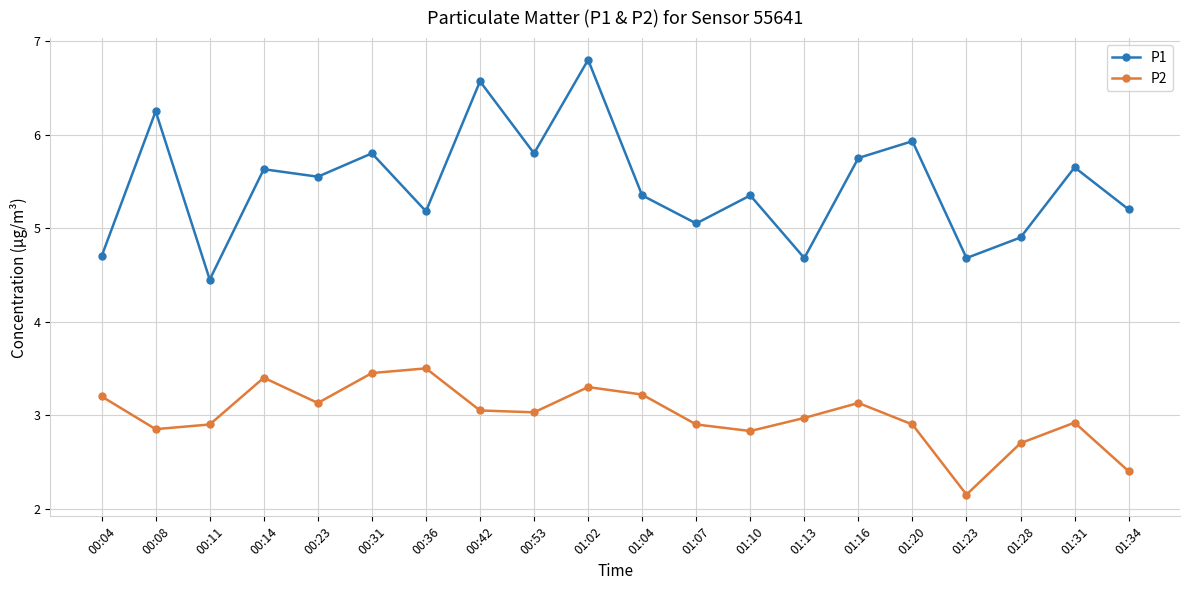

True or false: P1 has a value of 6.2 at 00:08.

True